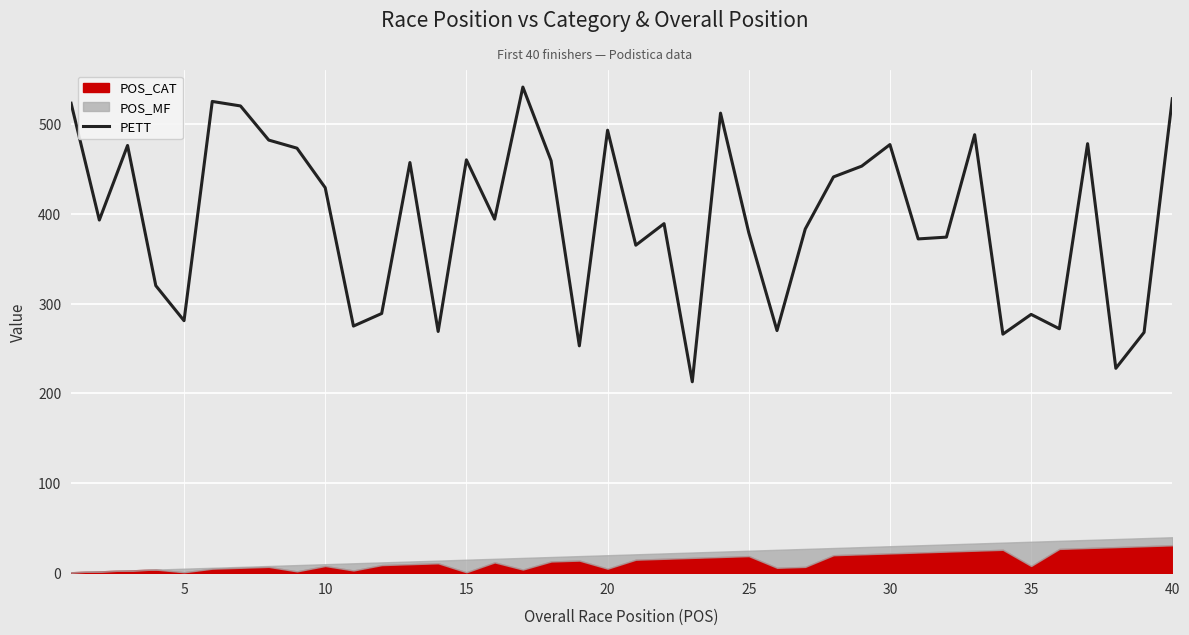

What is the minimum value for PETT?

213